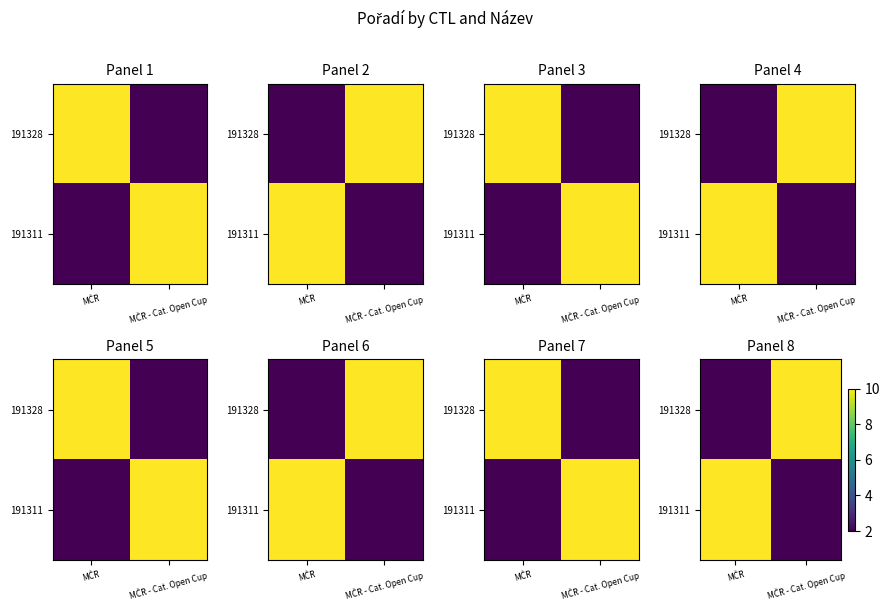

List the labels in order of 191311 value, largest first.

MČR, MČR - Cat. Open Cup